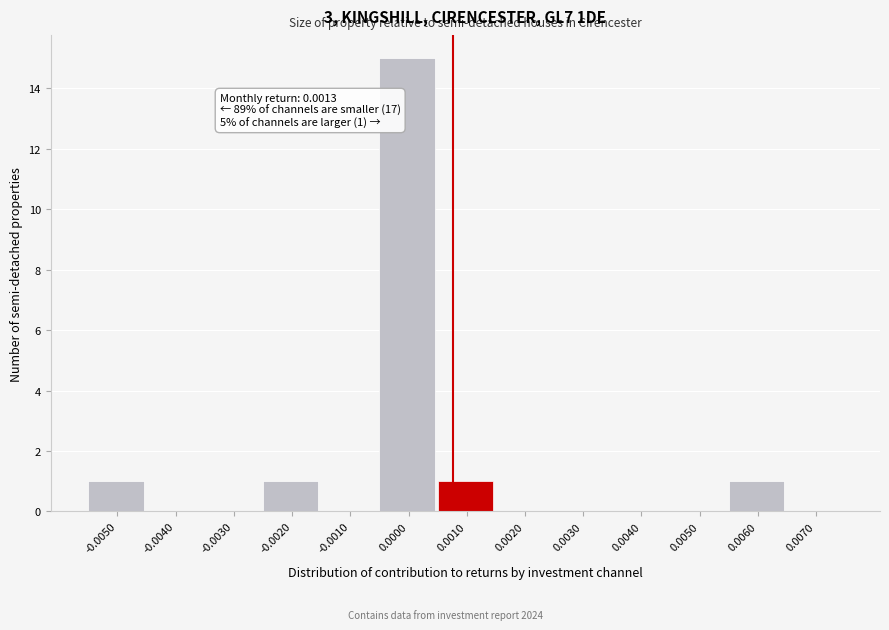

Reading left to right, transcribe all the data shown in this chart.

-0.0050=1	-0.0040=0	-0.0030=0	-0.0020=1	-0.0010=0	0.0000=15	0.0010=1	0.0020=0	0.0030=0	0.0040=0	0.0050=0	0.0060=1	0.0070=0